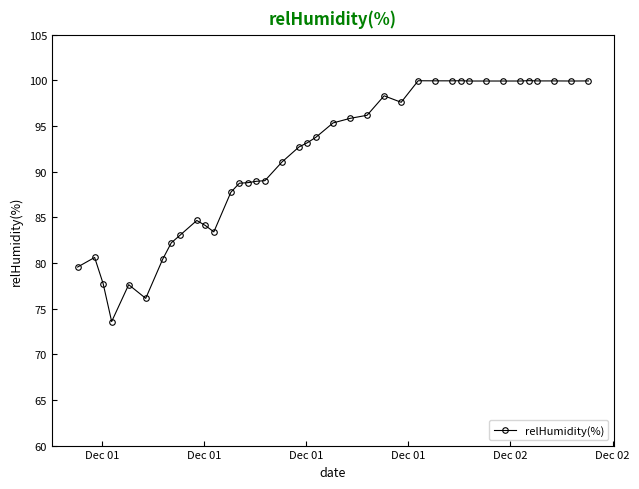

What is the difference between the maximum and minimum values?

26.4